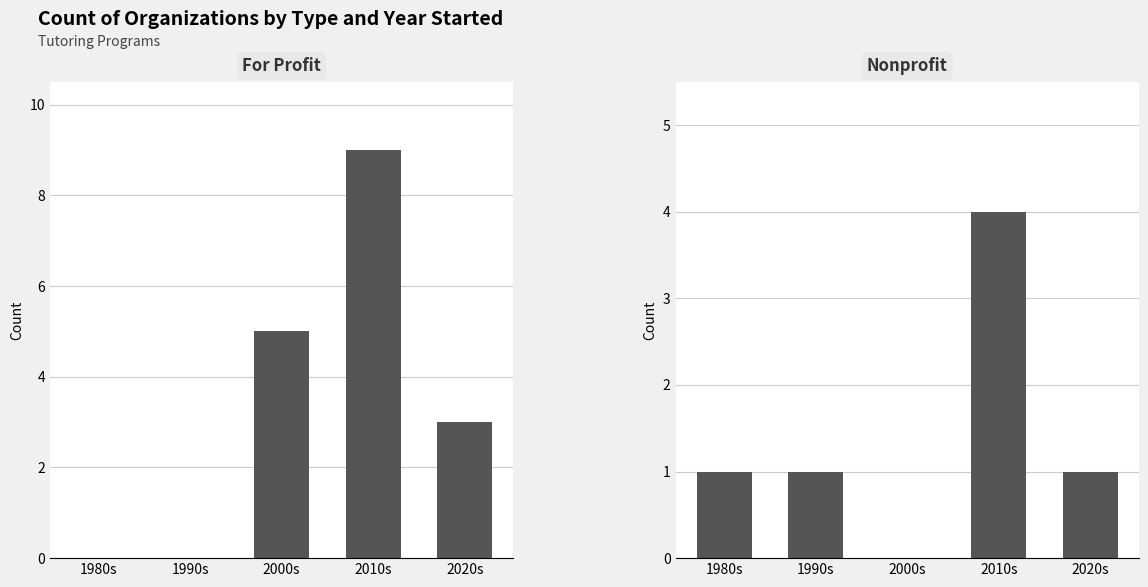

The value of For Profit at 2020s is 5. True or false?

False